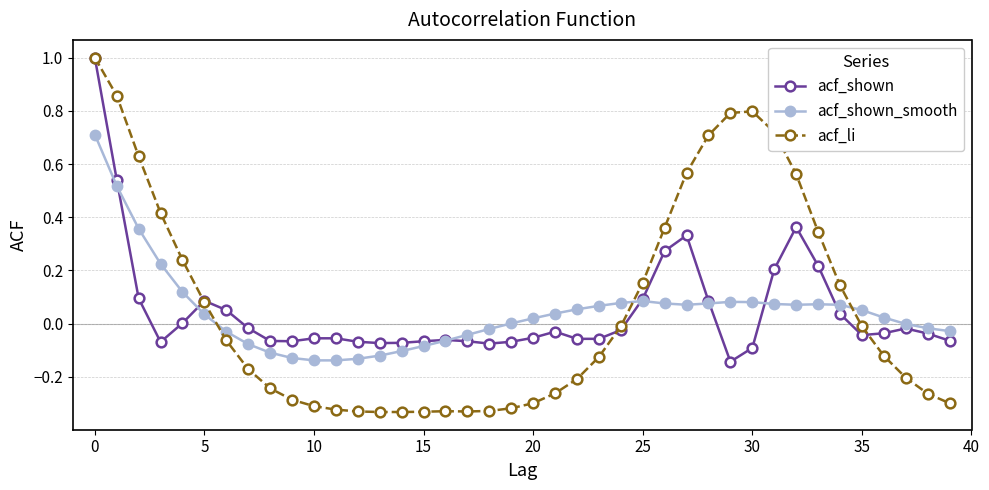

True or false: acf_shown_smooth has more than 0 interior local peaks.

True